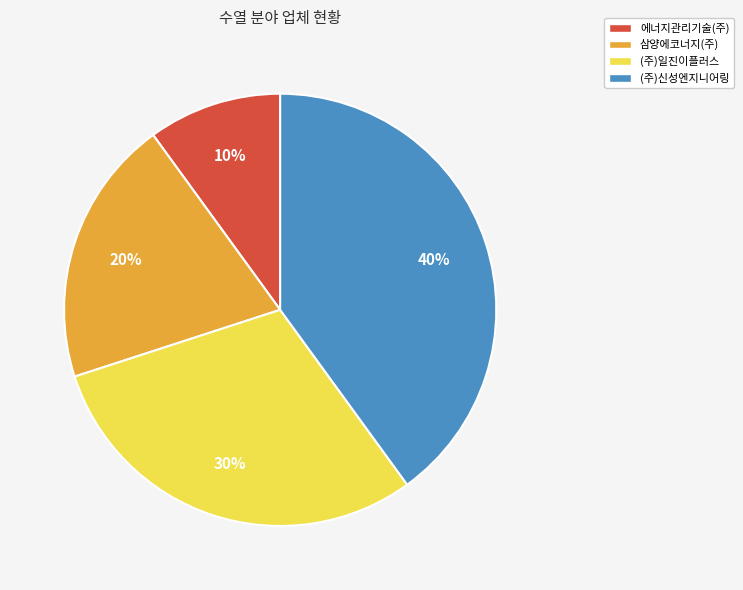

The (주)일진이플러스 slice represents 42% of the pie. True or false?

False